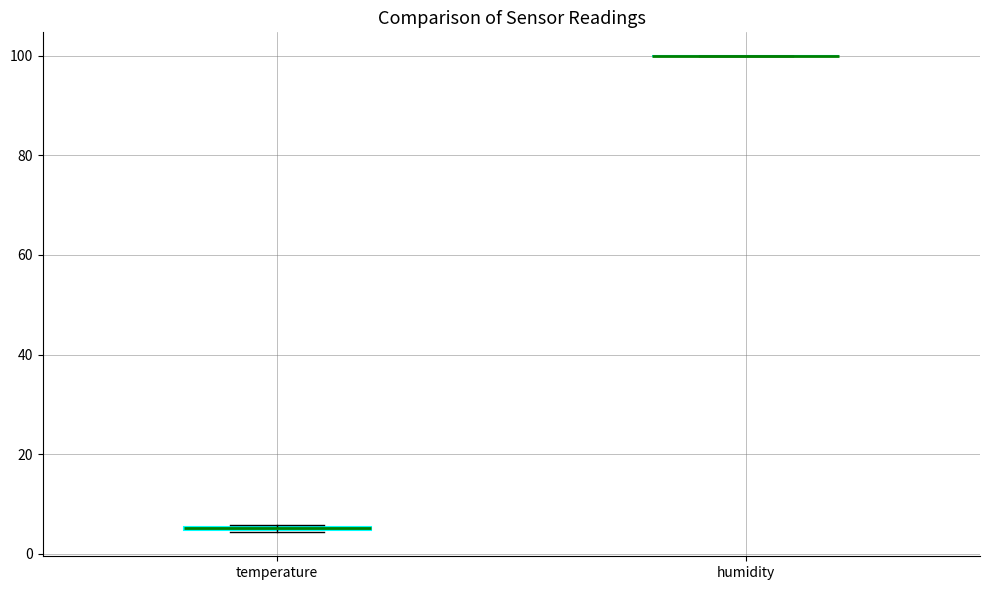

Where is the lower edge of the box for temperature on the y-axis? The values are not printed on the chart, so give them approximately, as read against the axis.

4